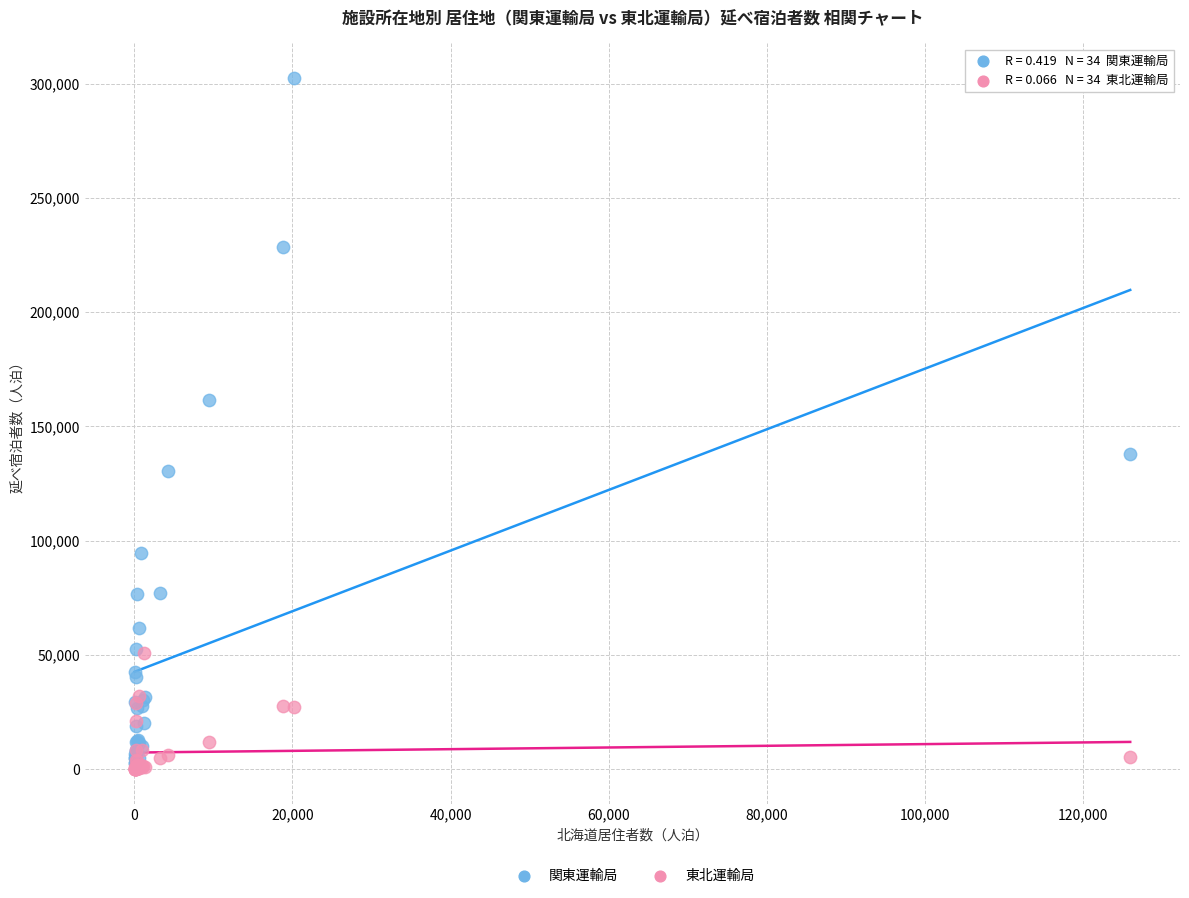

What are all the series names shown in the legend?

関東運輸局, 東北運輸局